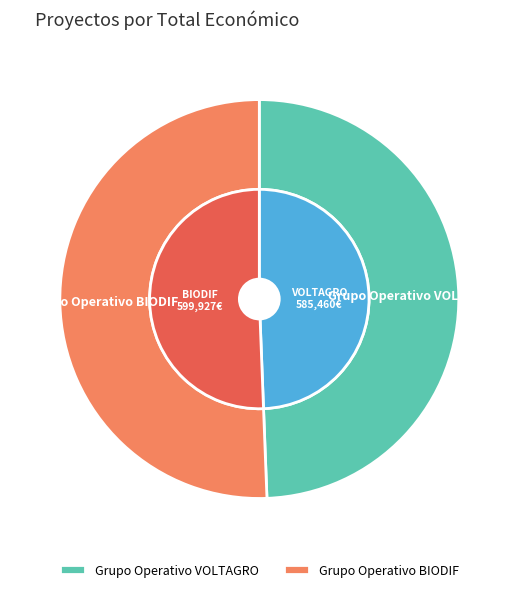

Combined, do Grupo Operativo VOLTAGRO and Grupo Operativo BIODIF account for over 50%?

Yes